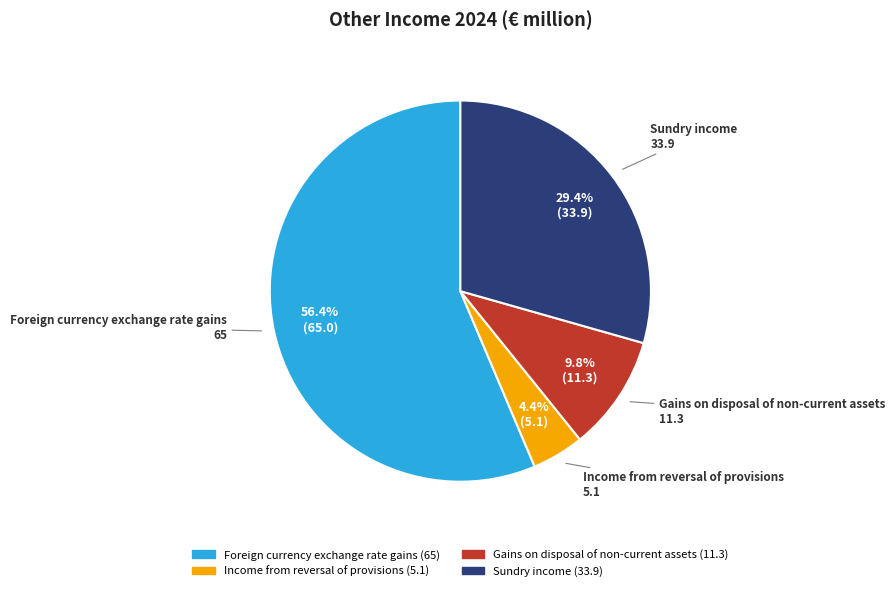

To the nearest percent, what is the average slice percentage?

25%